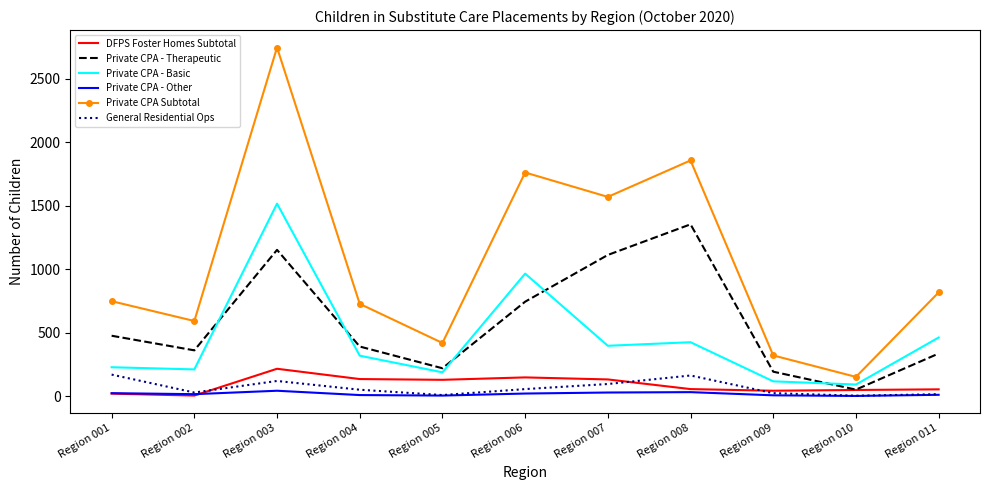

What is the smallest value displayed?

3